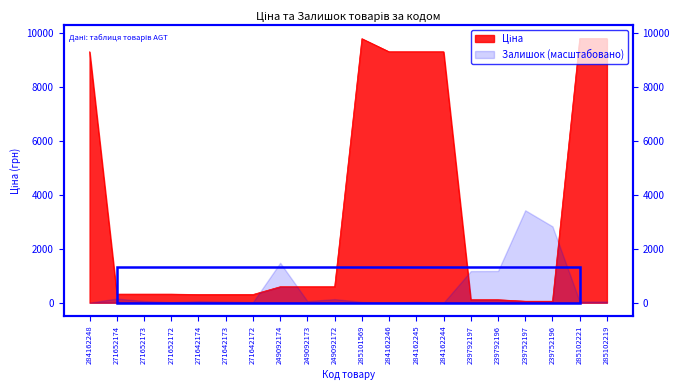

What is the difference between the values at 249092173 and 284162244?

8698.8